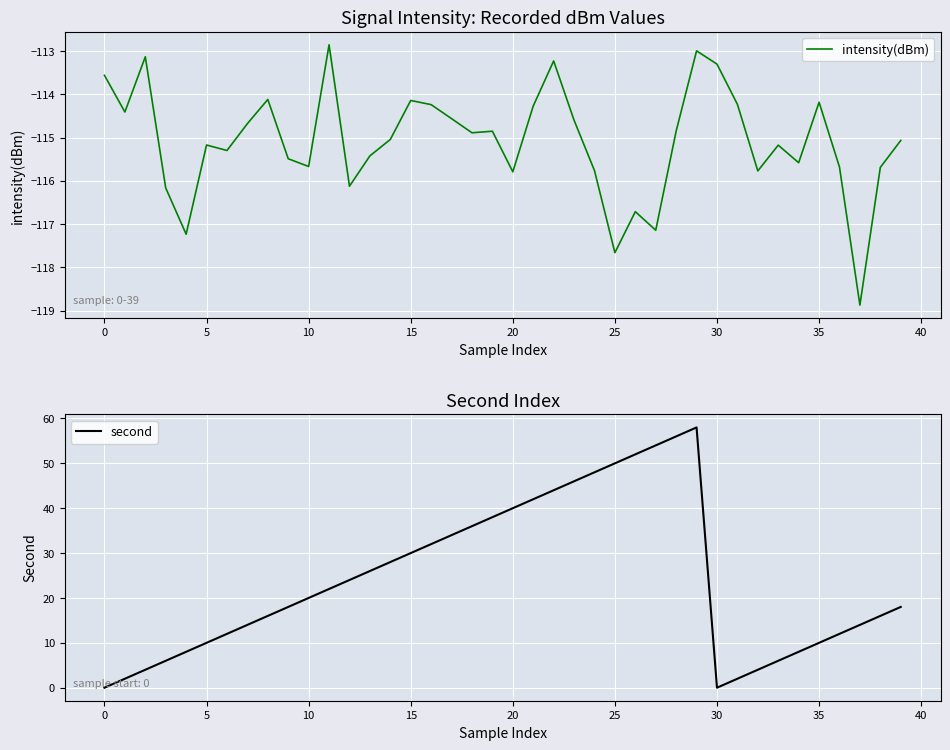

The value of intensity(dBm) at 0 is -113.6. True or false?

True